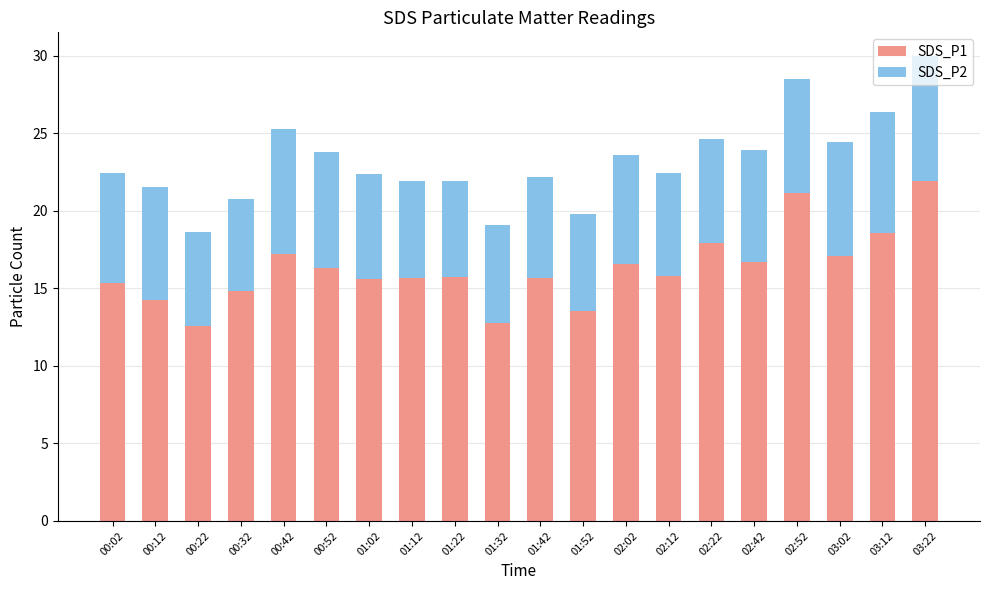

Is it true that SDS_P1 equals 25.7 at 03:02?

False